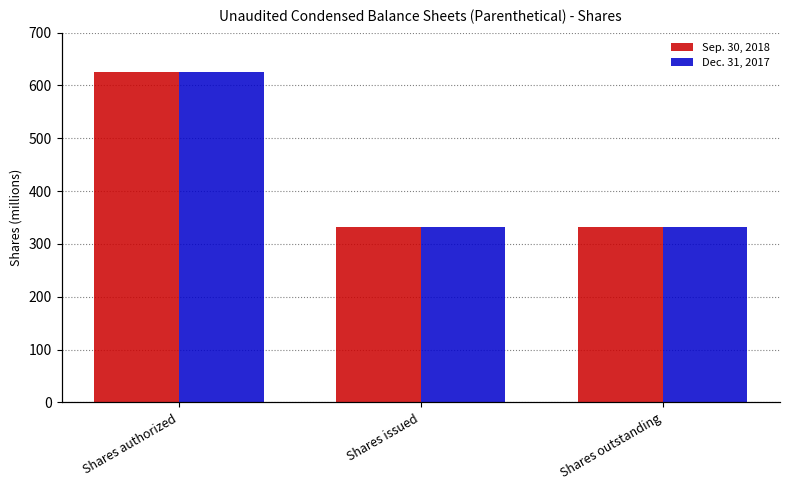

List the labels in order of Dec. 31, 2017 value, largest first.

Shares authorized, Shares issued, Shares outstanding